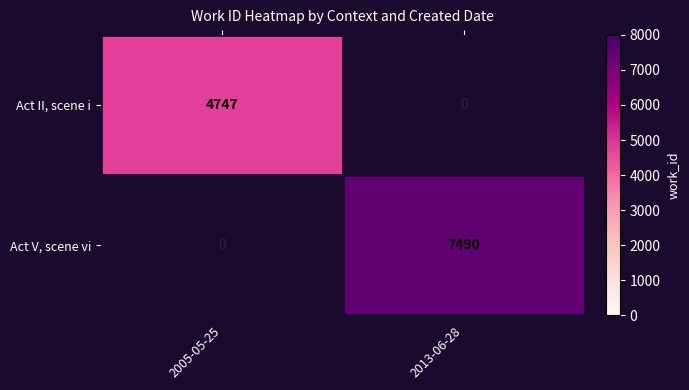

True or false: Act II, scene i has a value of 2752 at 2005-05-25.

False